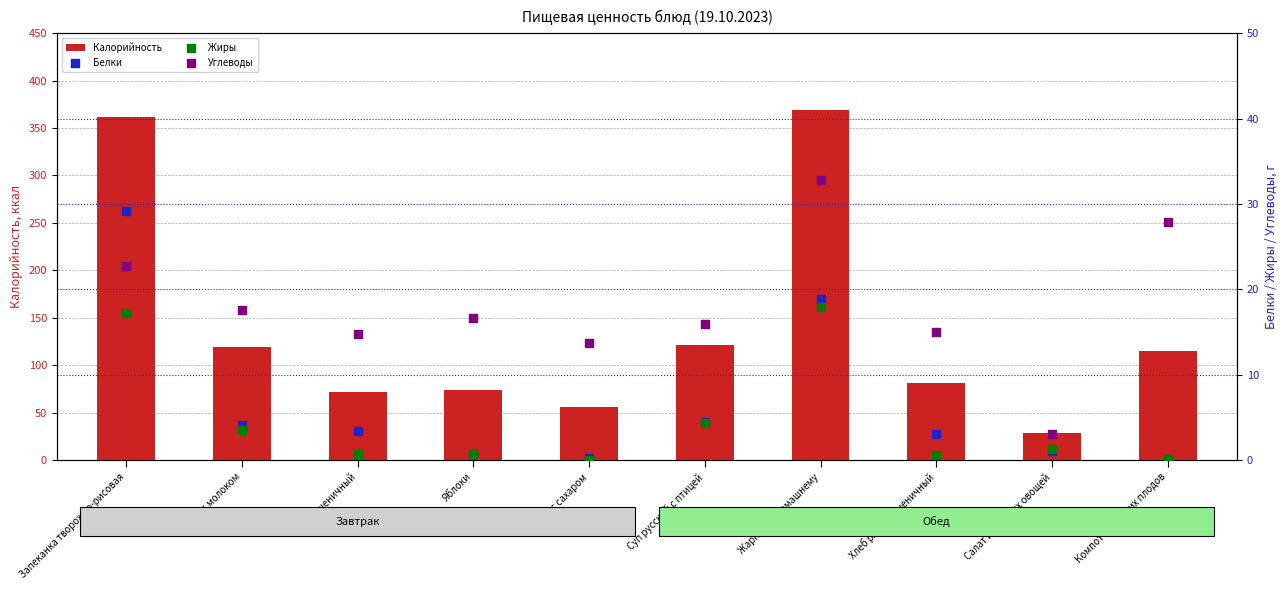

At how many categories does at least one series exceed 310?

2